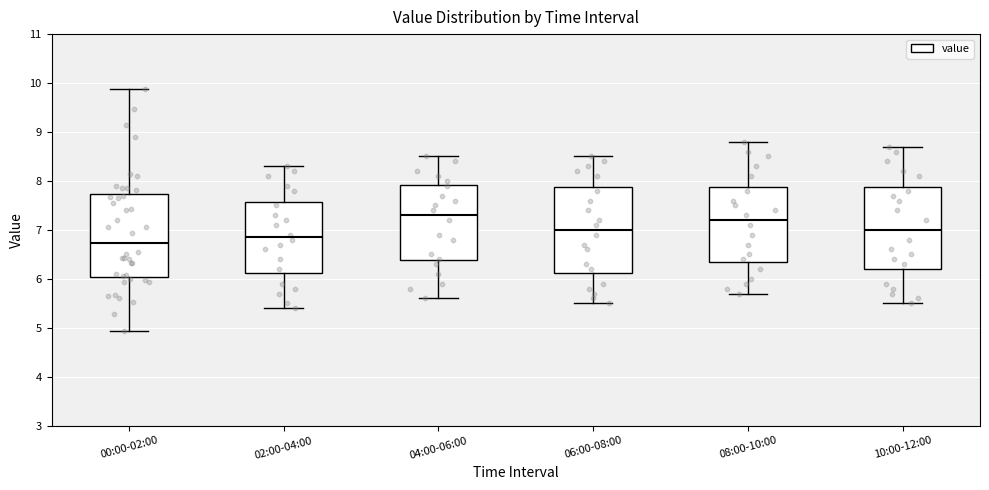

Reading left to right, transcribe this box plot: for each box, give where its median line is, the range the box spans, and where its two whiskers end, as read against the y-axis. The values are not printed on the chart, so give them approximately, as read against the axis.

00:00-02:00: median 6.7, box 6.0 to 7.7, whiskers 4.9 to 9.9
02:00-04:00: median 6.9, box 6.1 to 7.6, whiskers 5.4 to 8.3
04:00-06:00: median 7.3, box 6.4 to 7.9, whiskers 5.6 to 8.5
06:00-08:00: median 7.0, box 6.1 to 7.9, whiskers 5.5 to 8.5
08:00-10:00: median 7.2, box 6.4 to 7.9, whiskers 5.7 to 8.8
10:00-12:00: median 7.0, box 6.2 to 7.9, whiskers 5.5 to 8.7